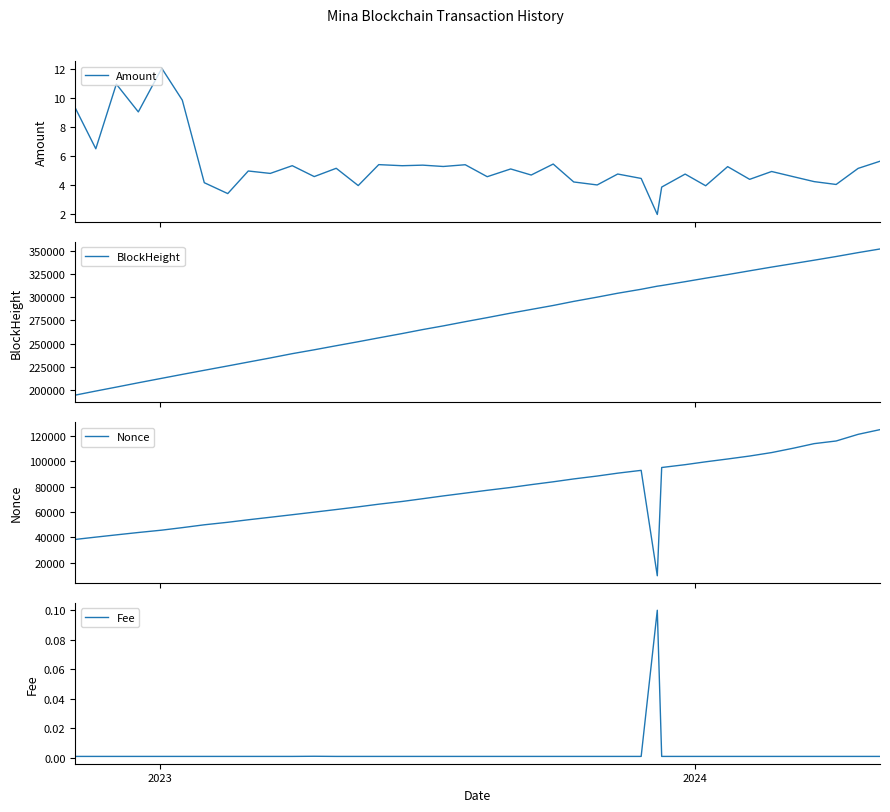

What is the maximum value for Amount?

12.0